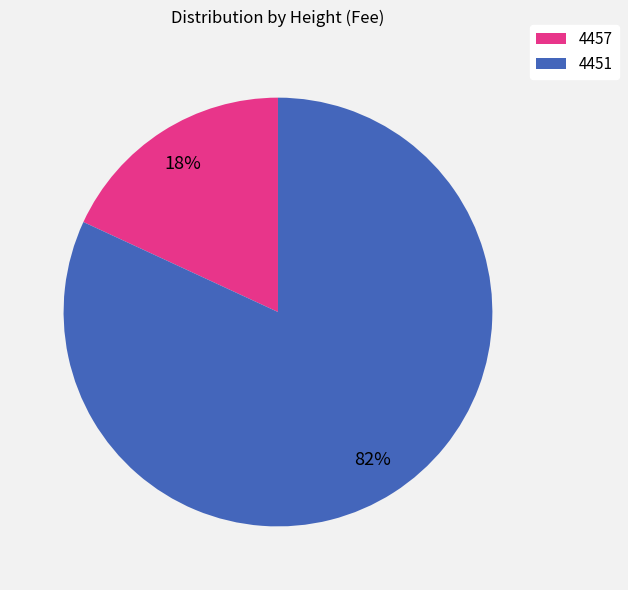

To the nearest percent, what is the difference between the 4451 and 4457 slice percentages?

64%